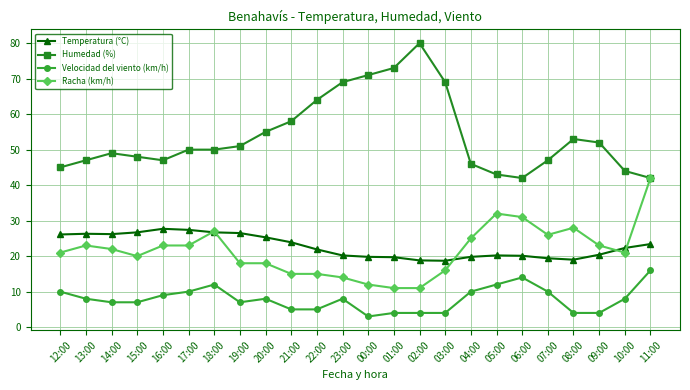

Which category has the highest value in the Humedad (%) series?

02:00